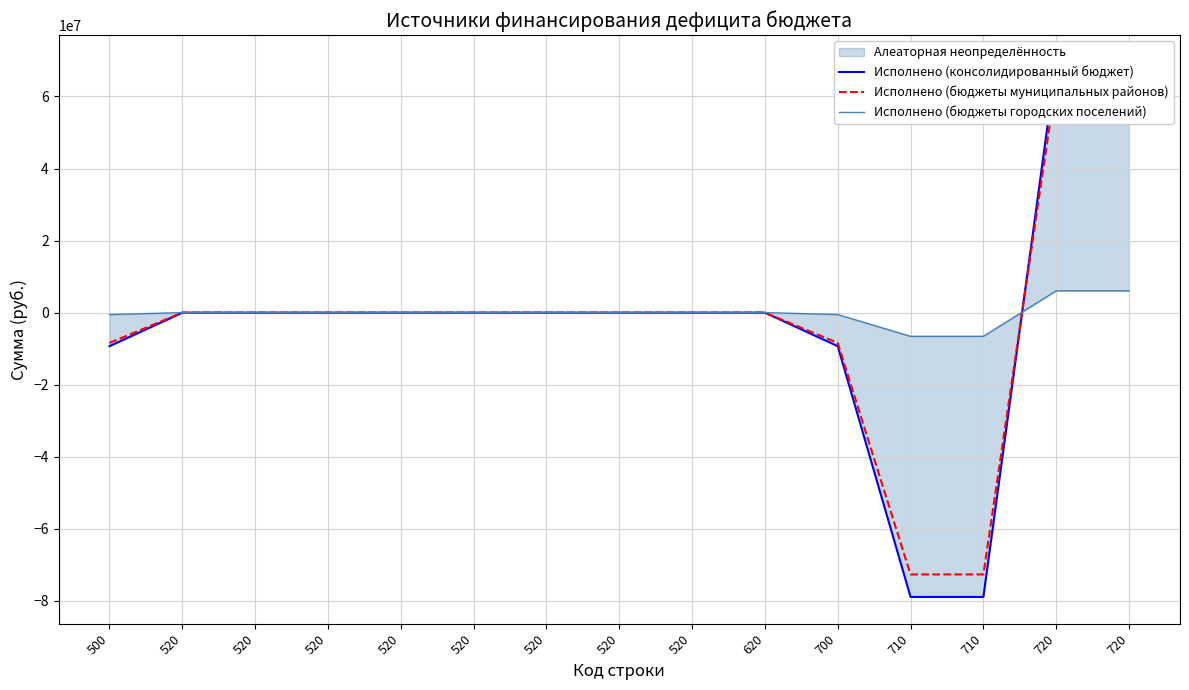

At how many categories does at least one series exceed -63727588?

15